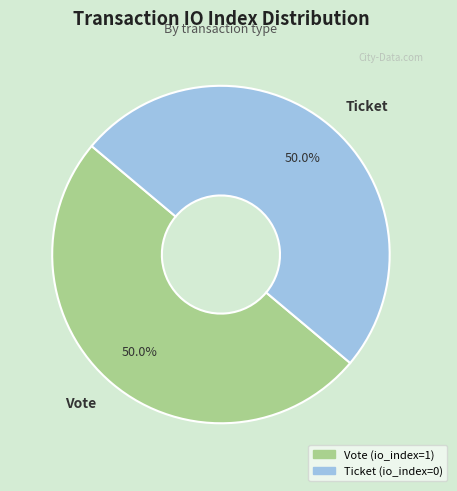

What portion of the pie excludes Ticket?

50.0%